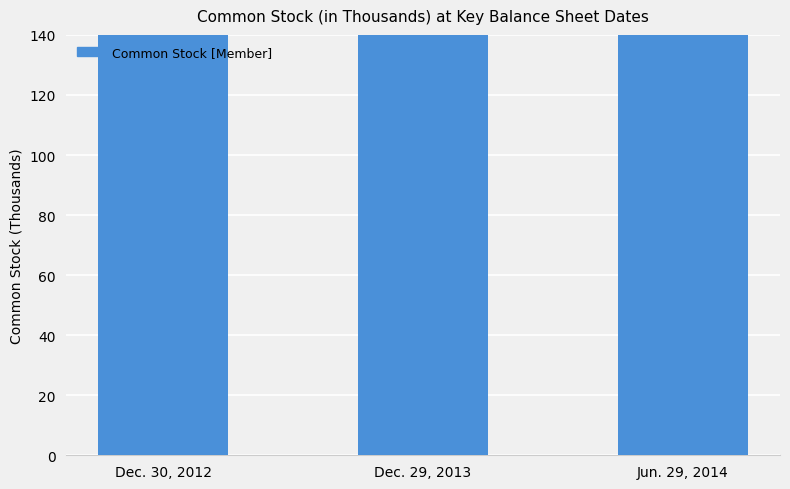

Reading left to right, list all the values displayed in this chart.

230	230	347